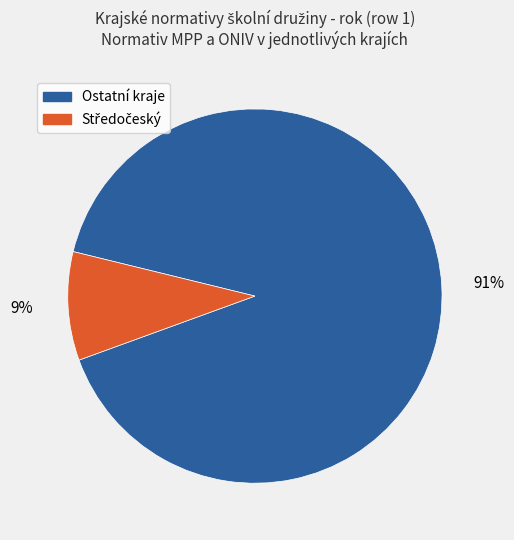

Does any single category account for the majority?

Yes